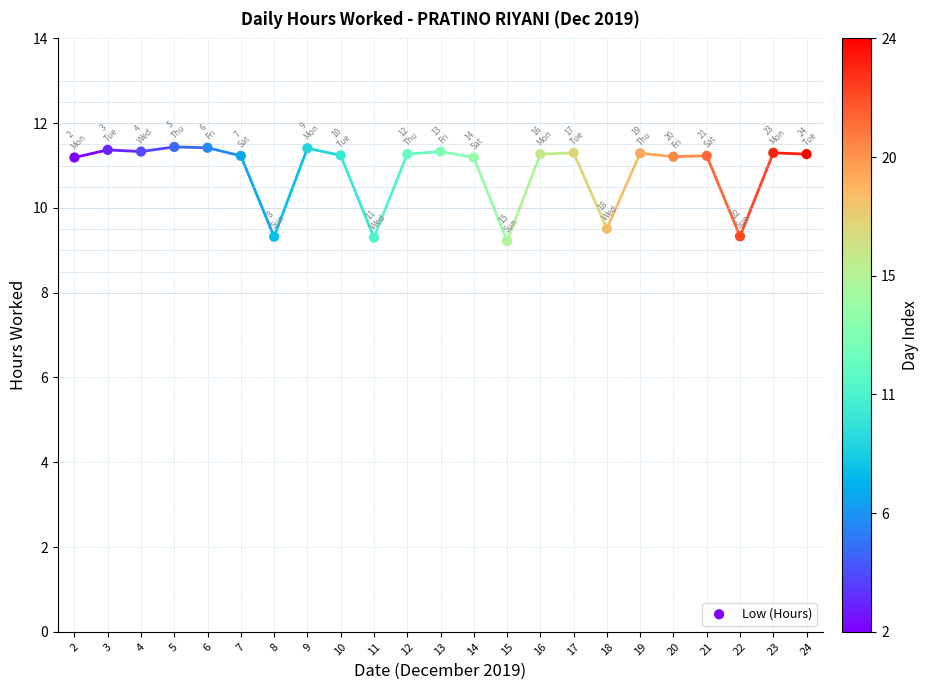

What is the range of Y values (max minus min)?

2.2